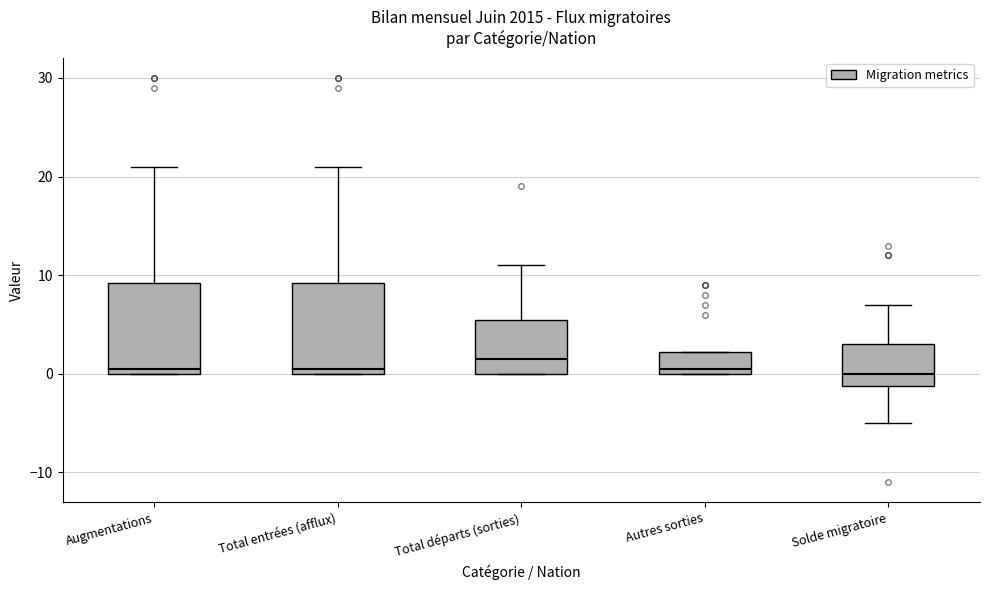

Reading left to right, transcribe this box plot: for each box, give where its median line is, the range the box spans, and where its two whiskers end, as read against the y-axis. The values are not printed on the chart, so give them approximately, as read against the axis.

Augmentations: median 1, box 0 to 9, whiskers 0 to 21
Total entrées (afflux): median 1, box 0 to 9, whiskers 0 to 21
Total départs (sorties): median 2, box 0 to 6, whiskers 0 to 11
Autres sorties: median 1, box 0 to 2, whiskers 0 to 2
Solde migratoire: median 0, box -1 to 3, whiskers -5 to 7